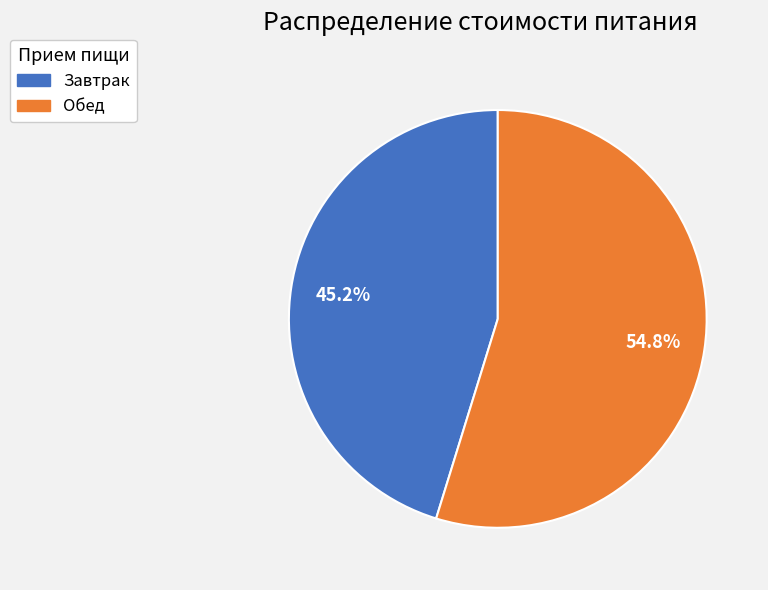

Which has a higher value, Обед or Завтрак?

Обед